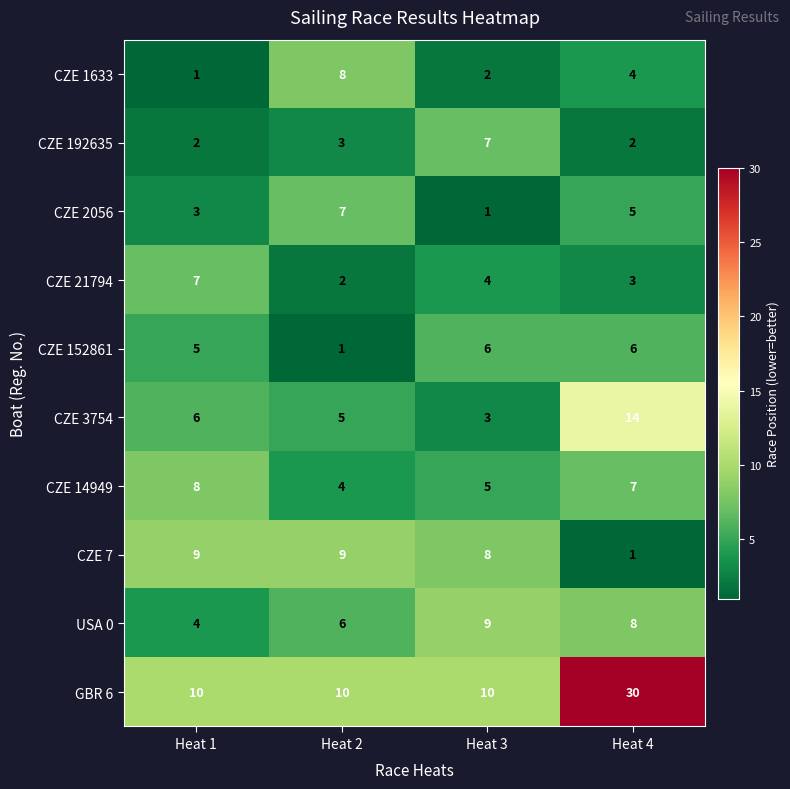

Which series has the largest range (max minus min)?

GBR 6